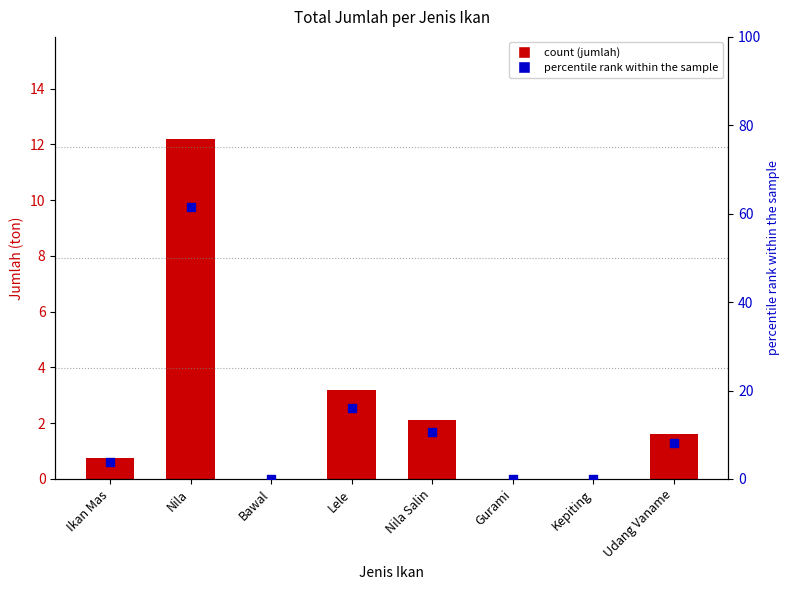

Is the value of jumlah at Kepiting greater than the value of percentile rank within the sample at Nila?

No